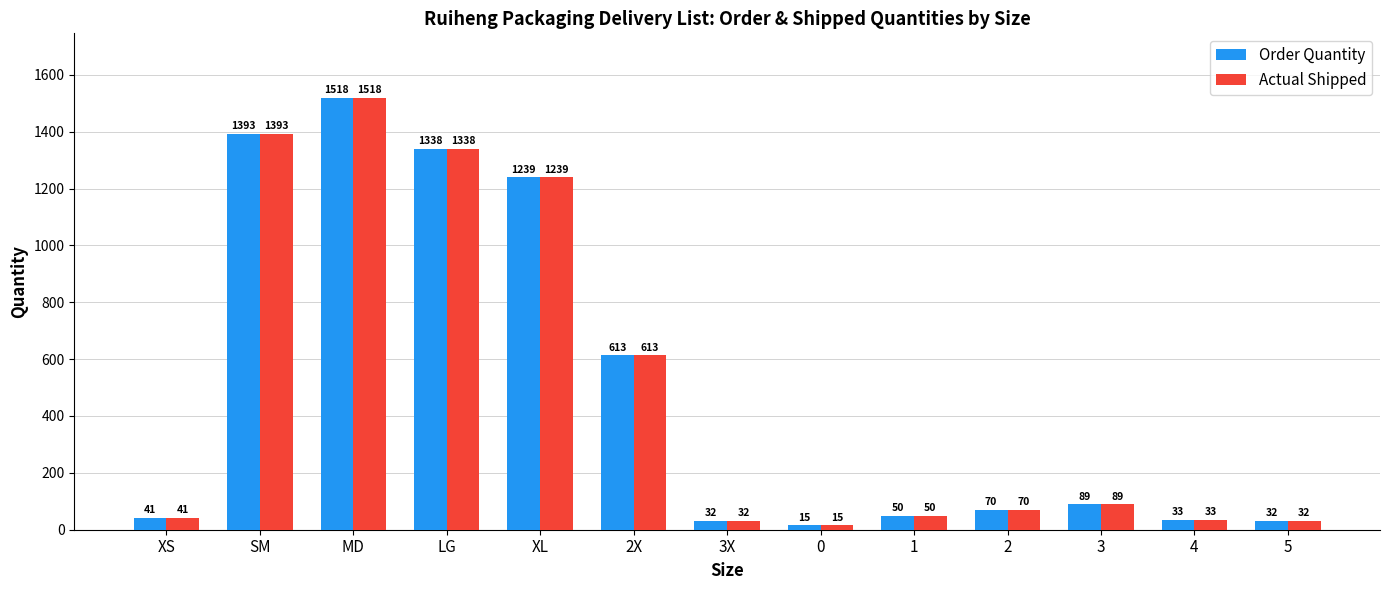

Which label corresponds to the largest value in the chart?

MD